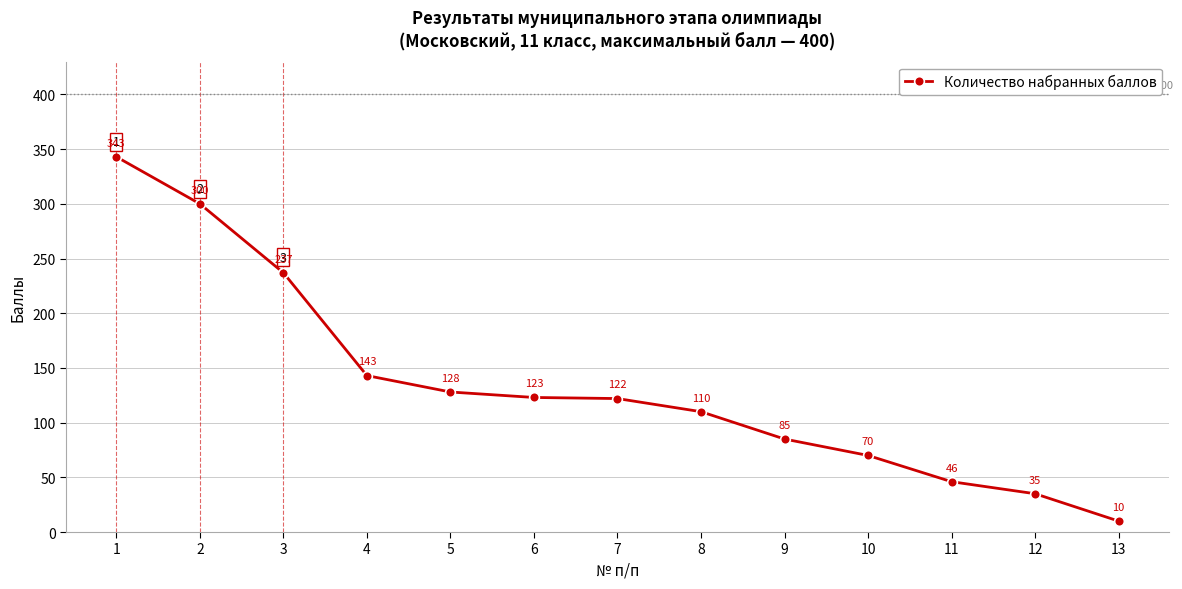

Reading left to right, extract all data points from this chart.

343	300	237	143	128	123	122	110	85	70	46	35	10